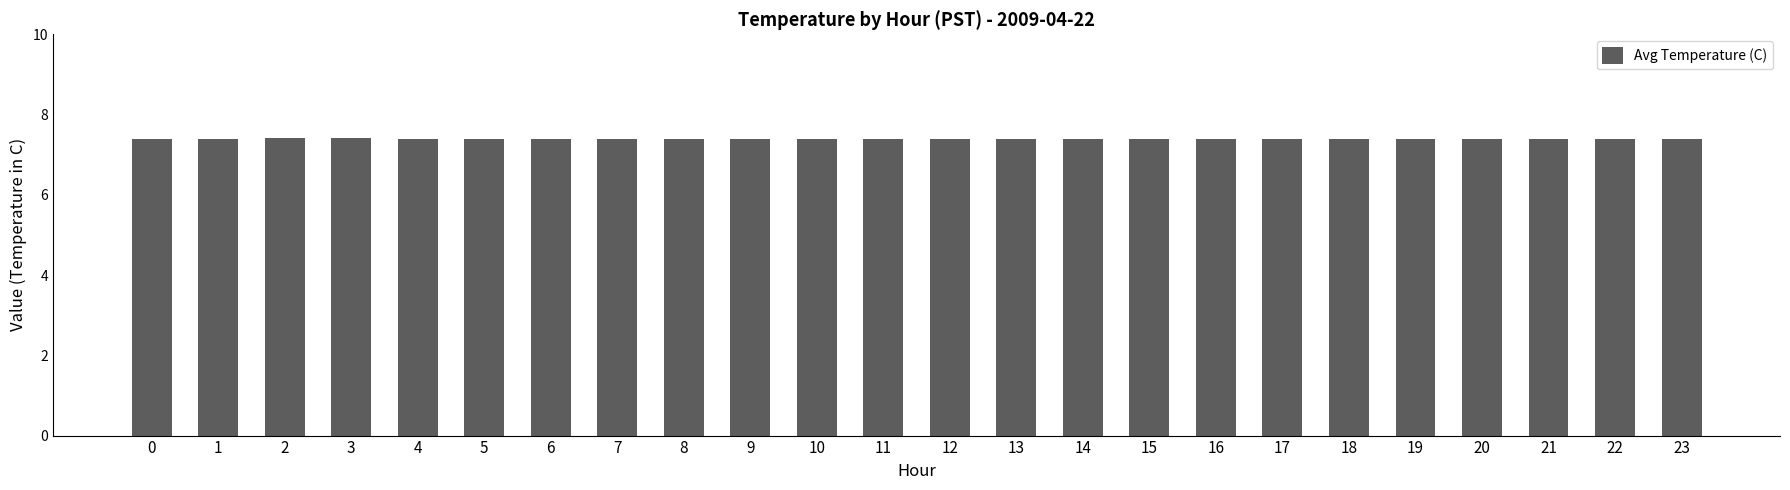

Approximately how many times larger is the value at 16 compared to 3?

1.0